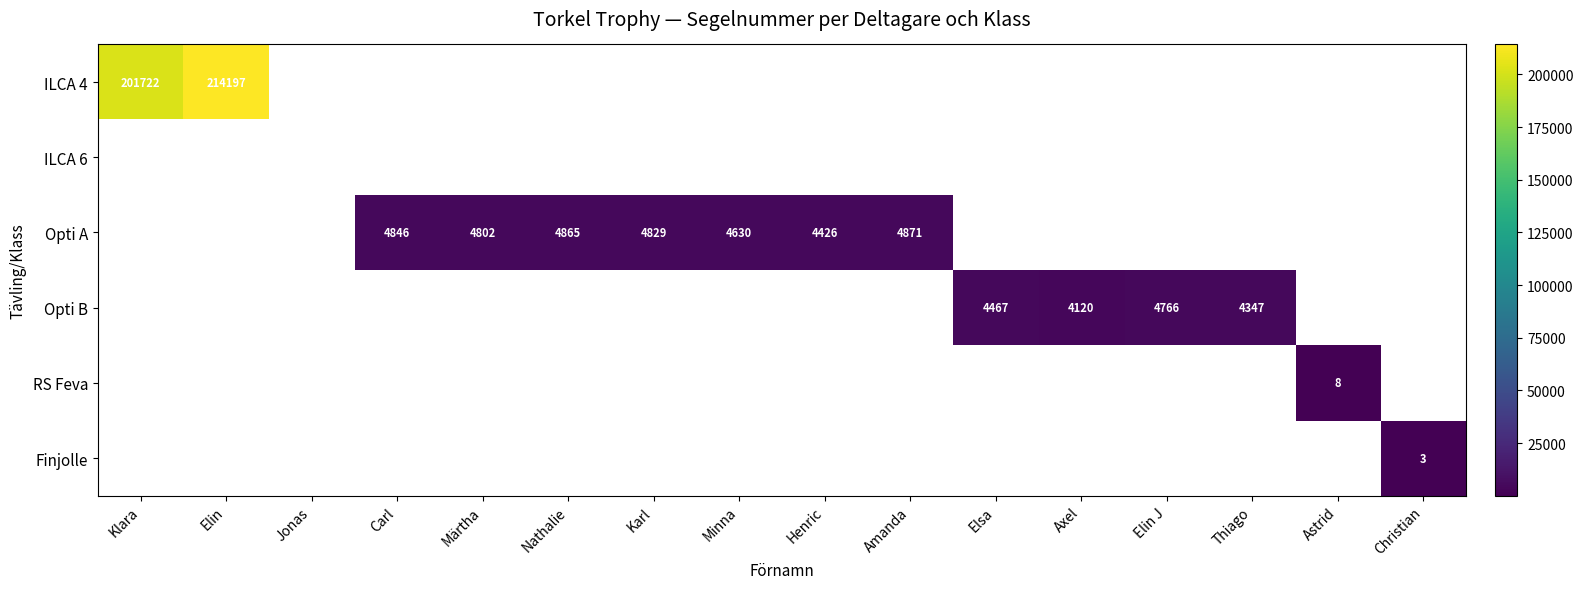

The Opti B series shows 4467 at Elsa. True or false?

True